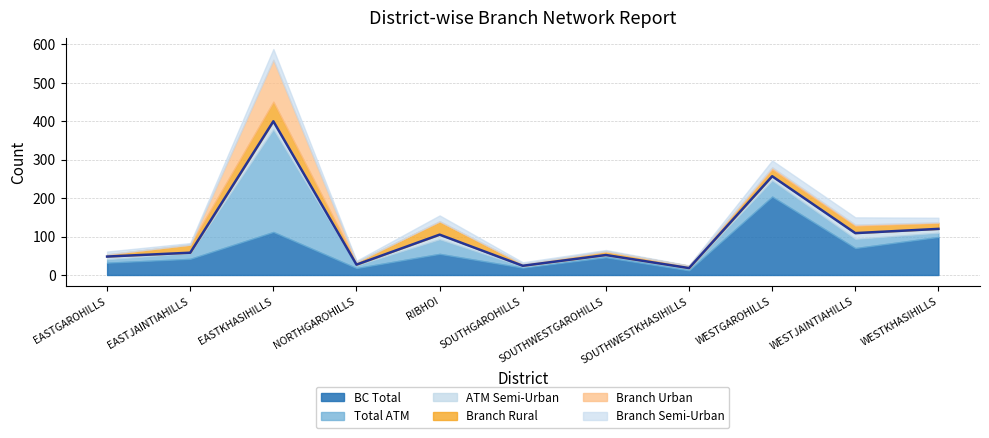

List the labels in order of Branch Semi-Urban value, largest first.

EASTKHASIHILLS, WESTJAINTIAHILLS, WESTGAROHILLS, RIBHOI, WESTKHASIHILLS, EASTGAROHILLS, EASTJAINTIAHILLS, SOUTHGAROHILLS, NORTHGAROHILLS, SOUTHWESTGAROHILLS, SOUTHWESTKHASIHILLS